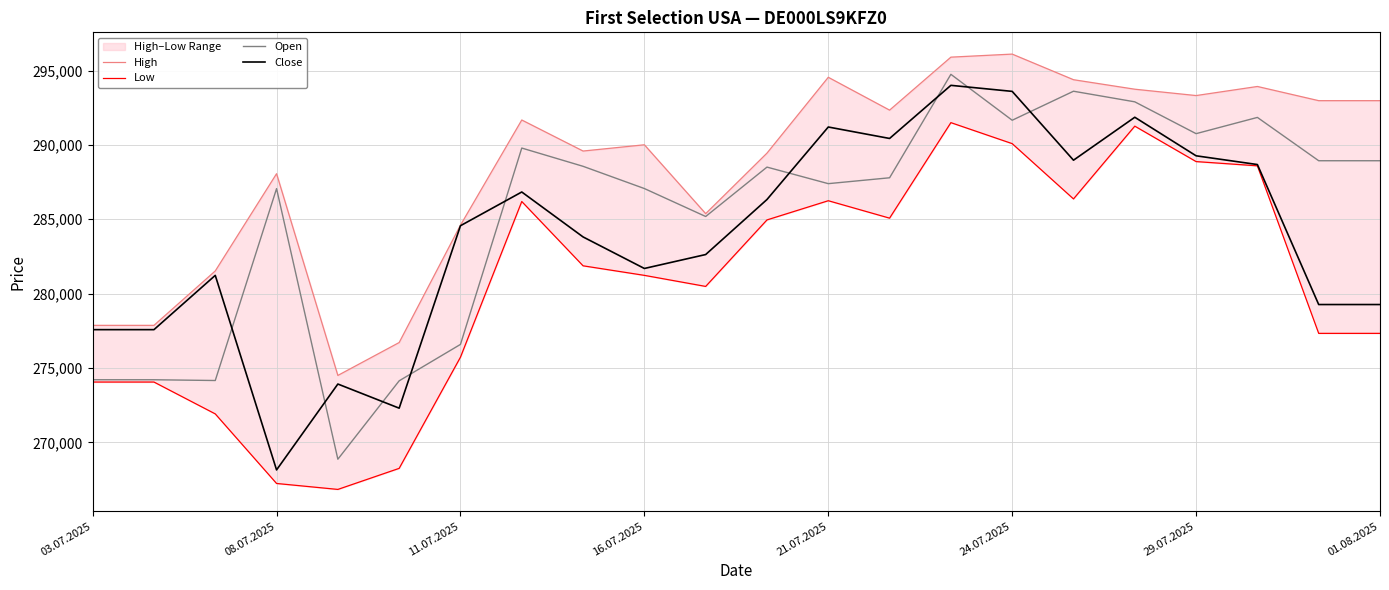

Reading left to right, list all the values displayed in this chart.

High: 277868	277868	281526	288067	274500	276713	284606	291678	289590	290011	285380	289450	294550	292341	295904	296109	294387	293748	293321	293932	292978	292978
Low: 274056	274056	271914	267235	266835	268251	275728	286196	281872	281230	280486	284958	286249	285077	291500	290088	286370	291264	288881	288596	277329	277329
Open: 274210	274210	274159	287063	268867	274138	276587	289791	288563	287068	285188	288510	287397	287792	294749	291661	293612	292899	290759	291851	288938	288938
Close: 277579	277579	281229	268147	273922	272299	284568	286836	283814	281693	282630	286331	291206	290436	294008	293602	288974	291862	289270	288682	279268	279268